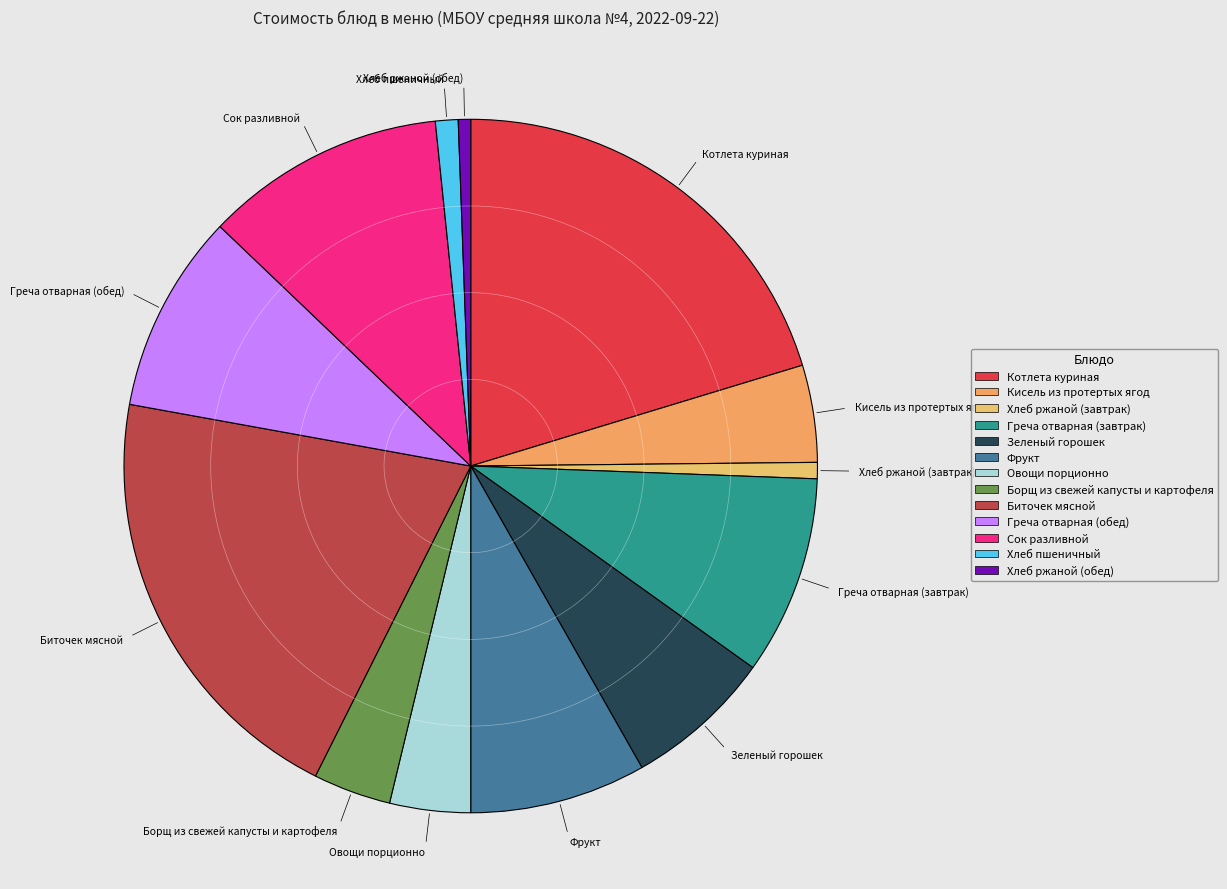

Approximately how many times larger is the value at Греча отварная (обед) compared to Кисель из протертых ягод?

2.1